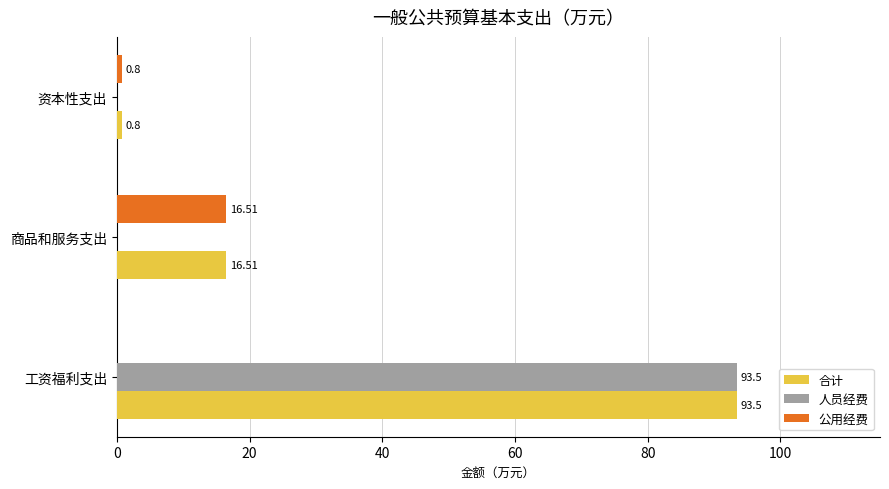

Between 工资福利支出 and 资本性支出, which series saw the biggest shift?

人员经费